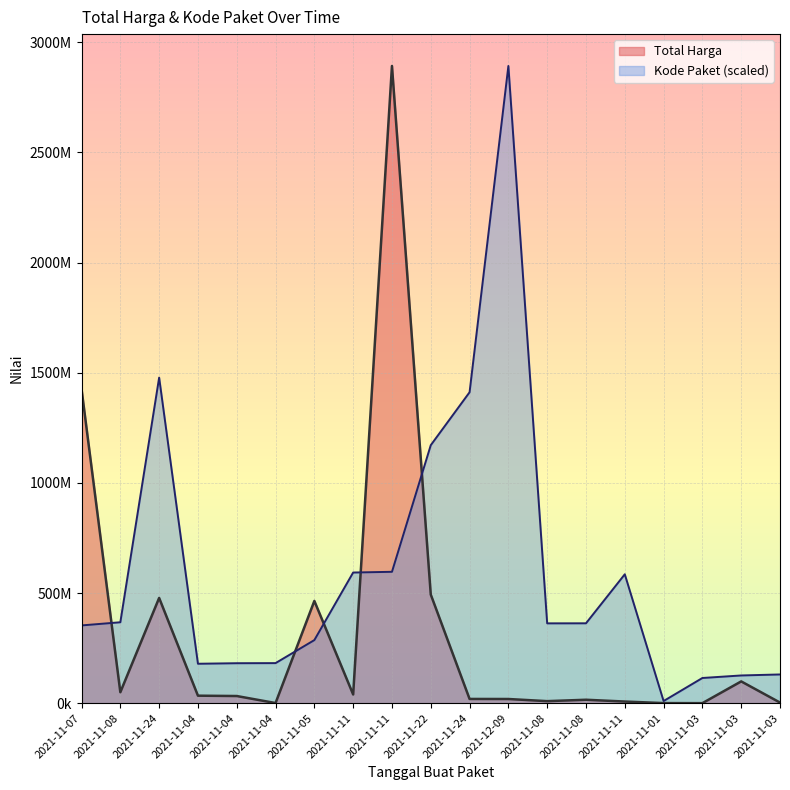

True or false: Total Harga and Kode Paket intersect in this chart.

True